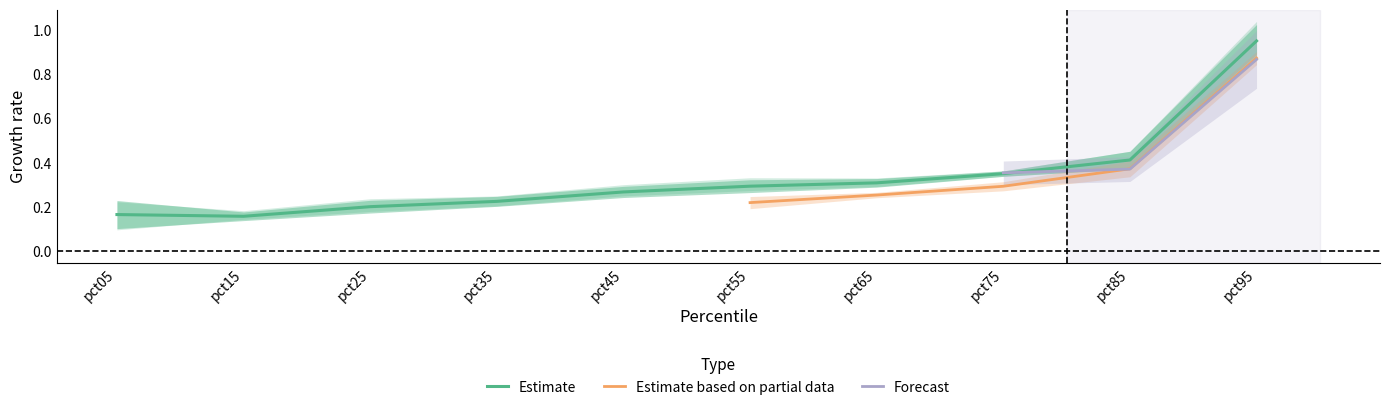

Is it true that Estimate equals 0.2 at pct75?

False